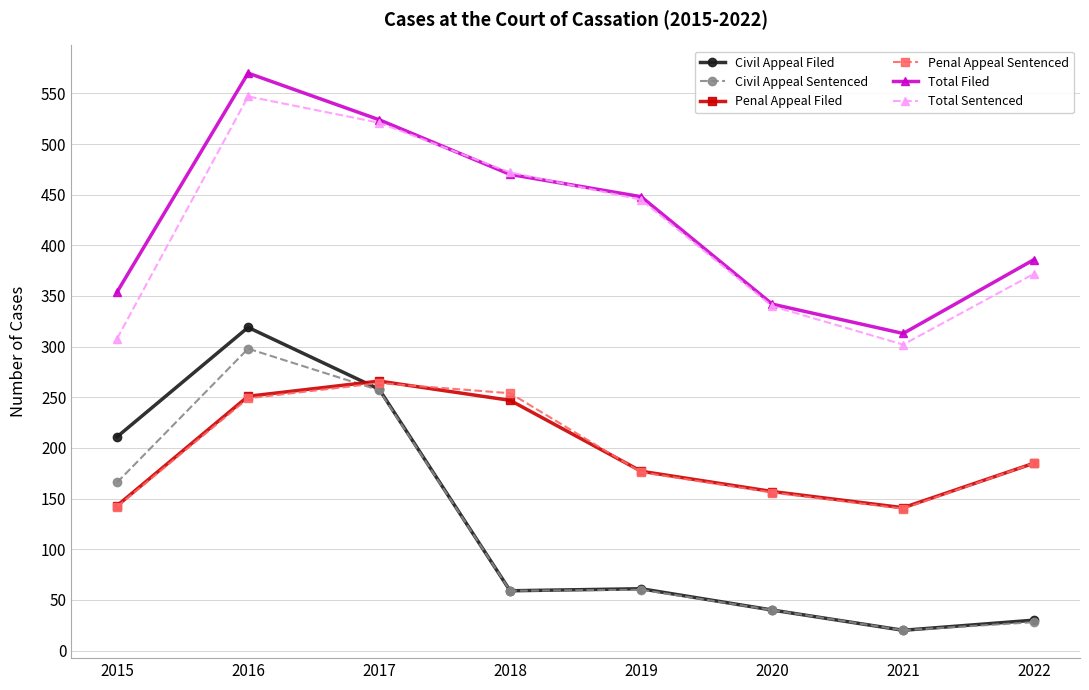

Which category has the highest value in the Civil Appeal Filed series?

2016